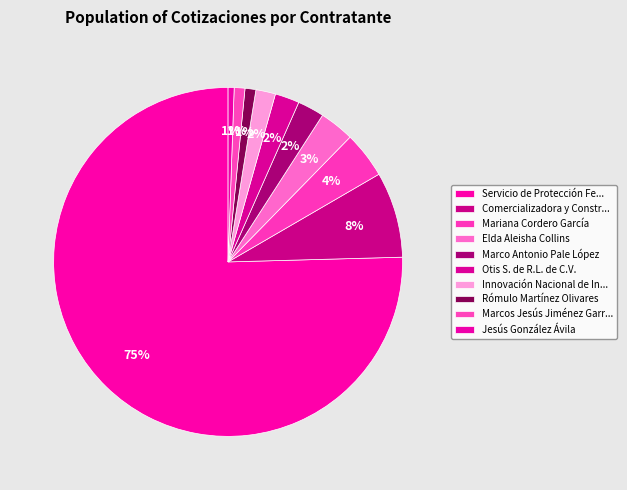

What is the smallest slice in the pie chart?

Jesús González Ávila